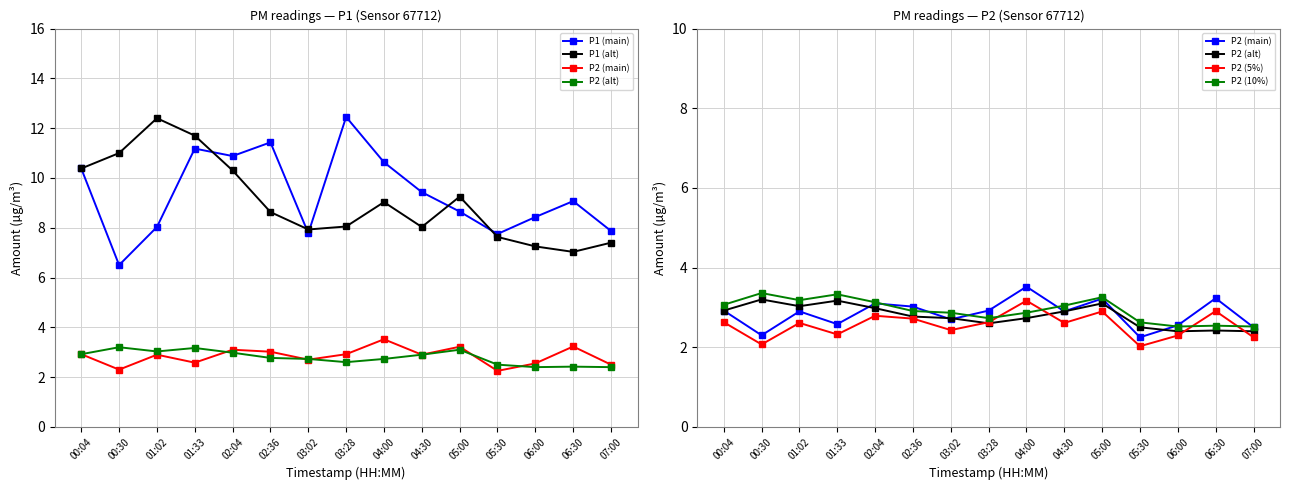

True or false: P2 (5%) has more than 2 points higher than both neighbors.

True